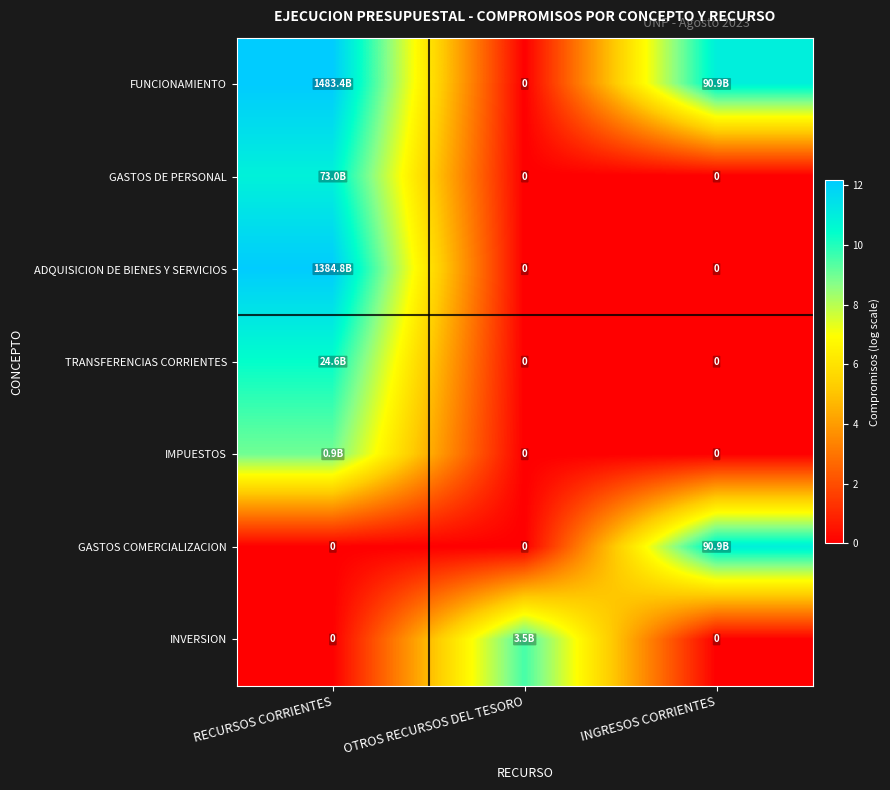

Rank the series at OTROS RECURSOS DEL TESORO from highest to lowest value.

INVERSION, FUNCIONAMIENTO, GASTOS DE PERSONAL, ADQUISICION DE BIENES Y SERVICIOS, TRANSFERENCIAS CORRIENTES, IMPUESTOS, GASTOS COMERCIALIZACION